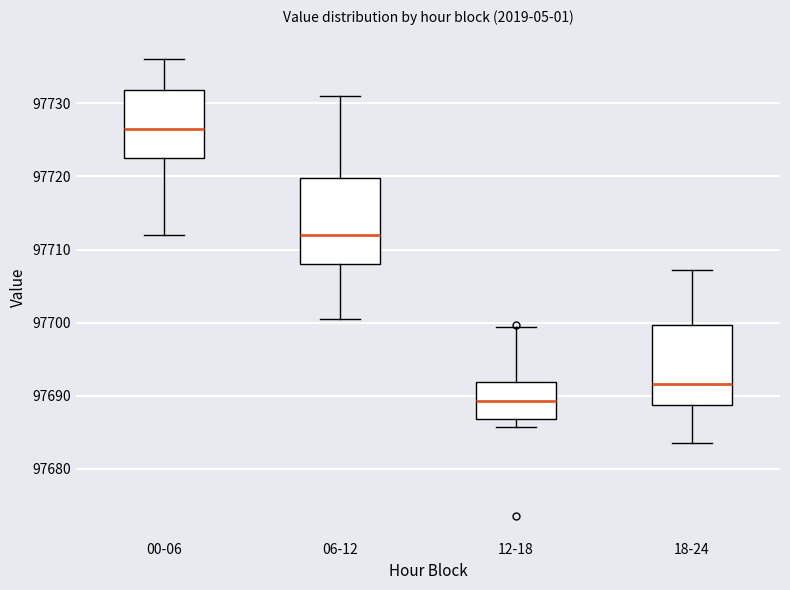

Which box has the highest median line?

00-06